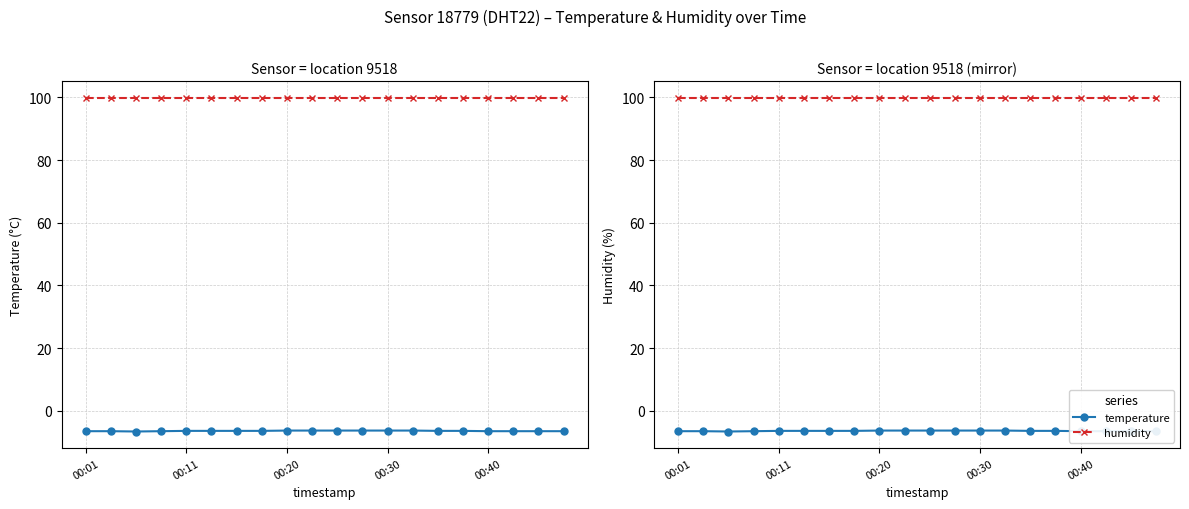

True or false: humidity and temperature cross at least once.

False